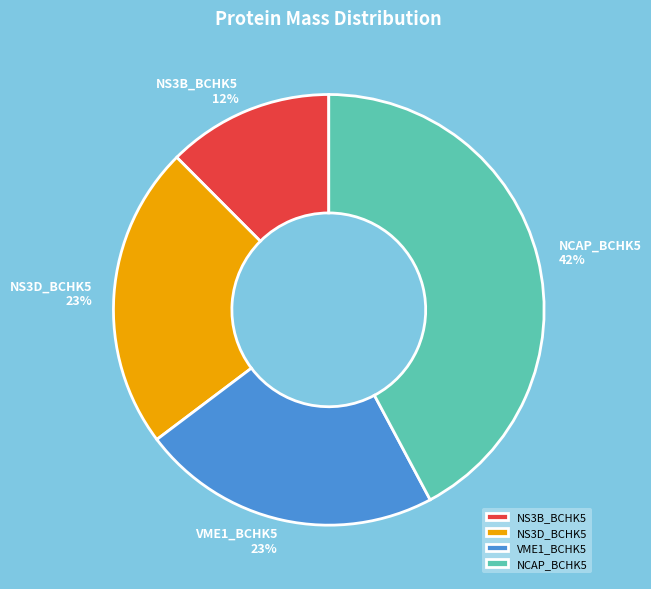

Is the sum of VME1_BCHK5 and NS3B_BCHK5 greater than half?

No